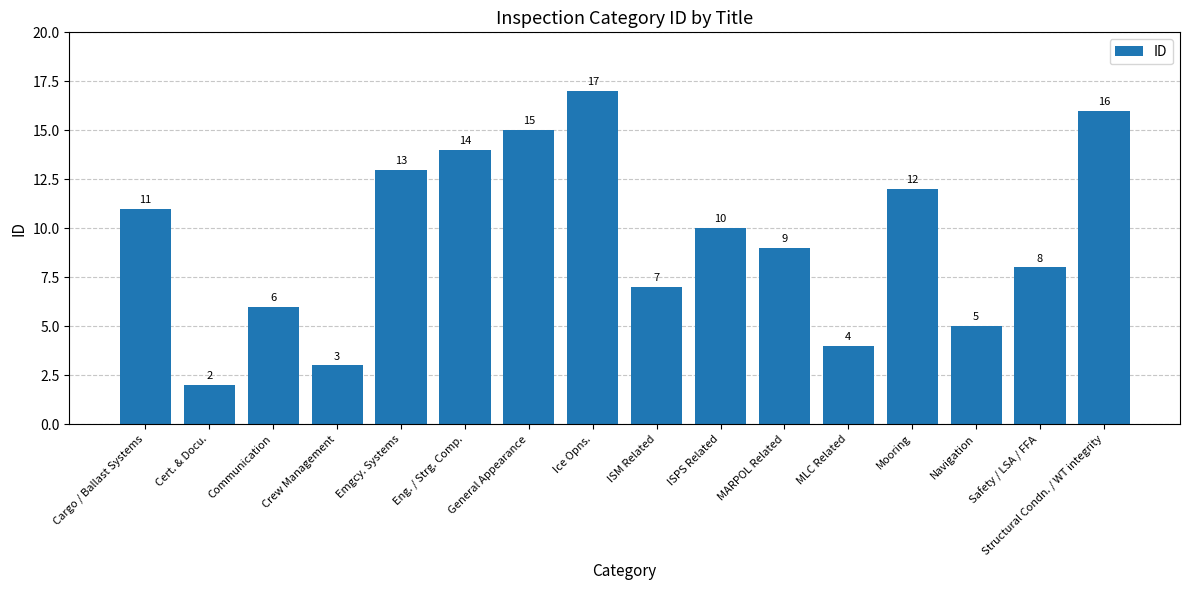

True or false: the data shows 6 at Communication.

True